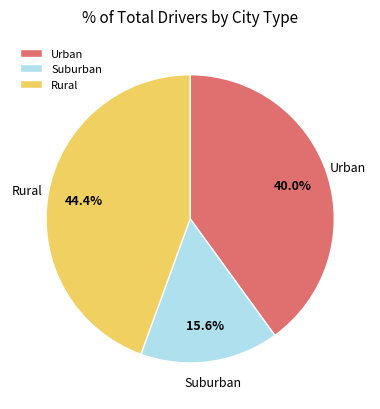

Is there any slice that represents more than half of the pie?

No